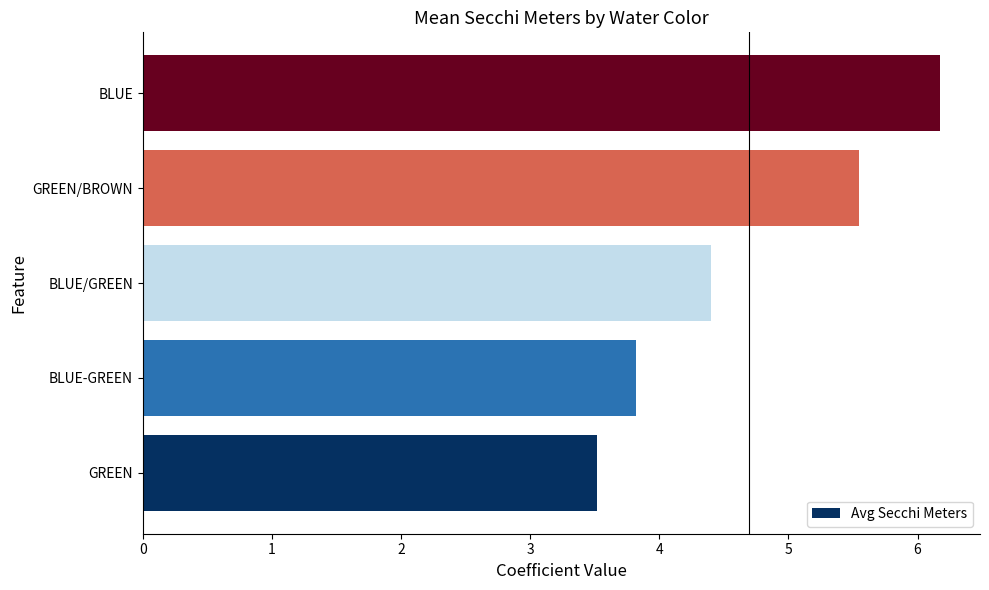

At which label is the value closest to 4?

BLUE-GREEN